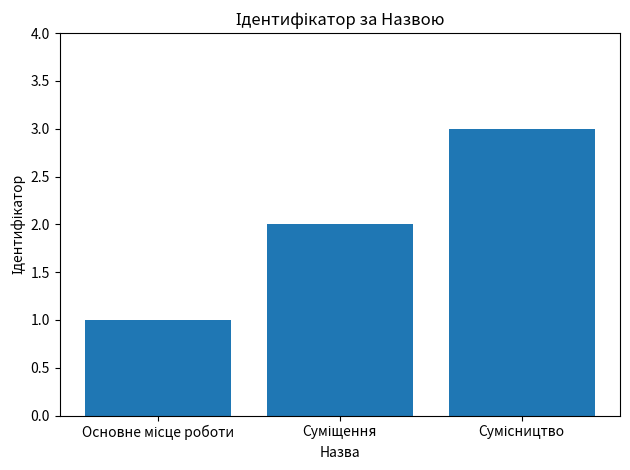

Reading right to left, list all the values displayed in this chart.

3	2	1